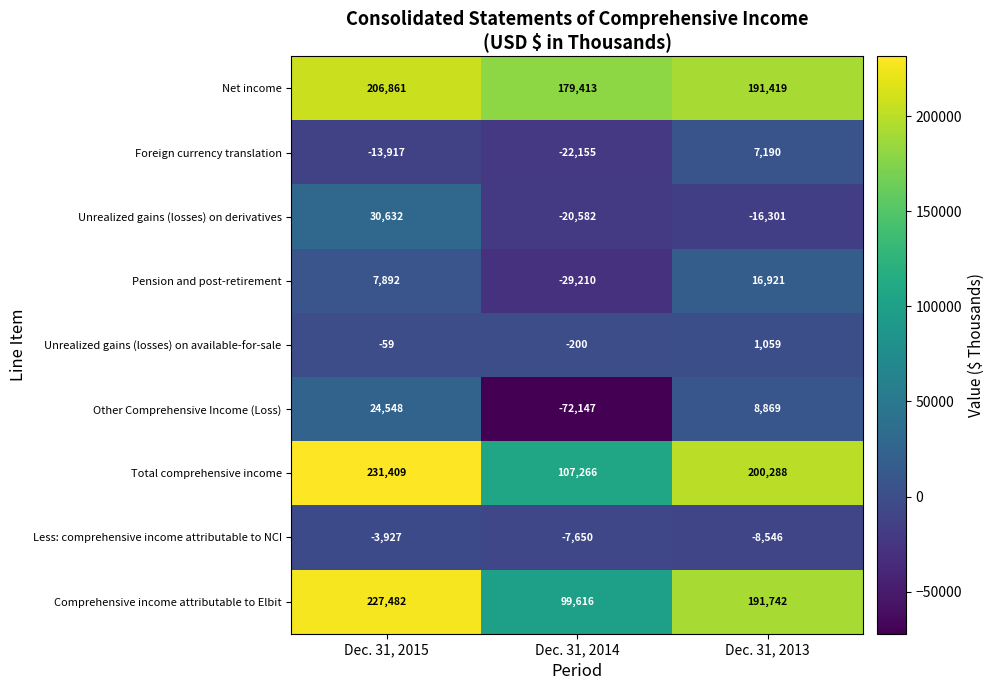

At how many categories does at least one series exceed 93845?

3